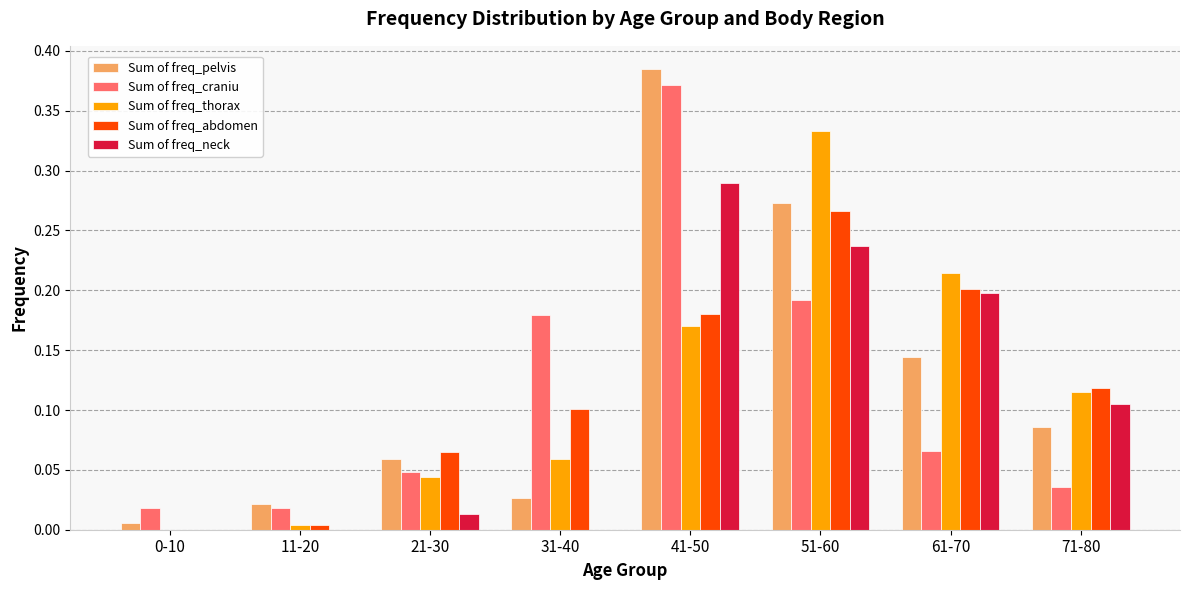

Are the bars grouped side by side (vs. stacked)?

Yes